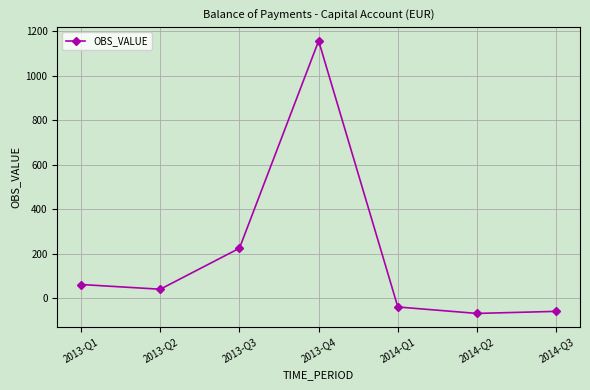

What is the value of the 7th point from the left?

-58.0